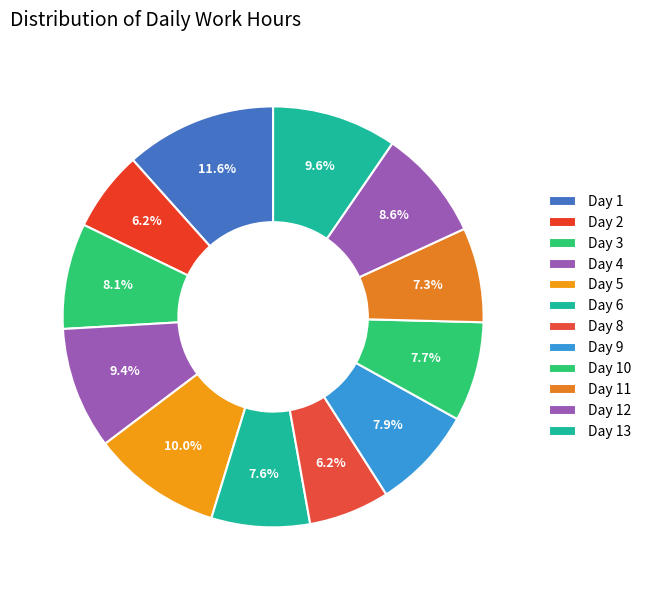

What percentage is the Day 3 slice, to the nearest percent?

8%